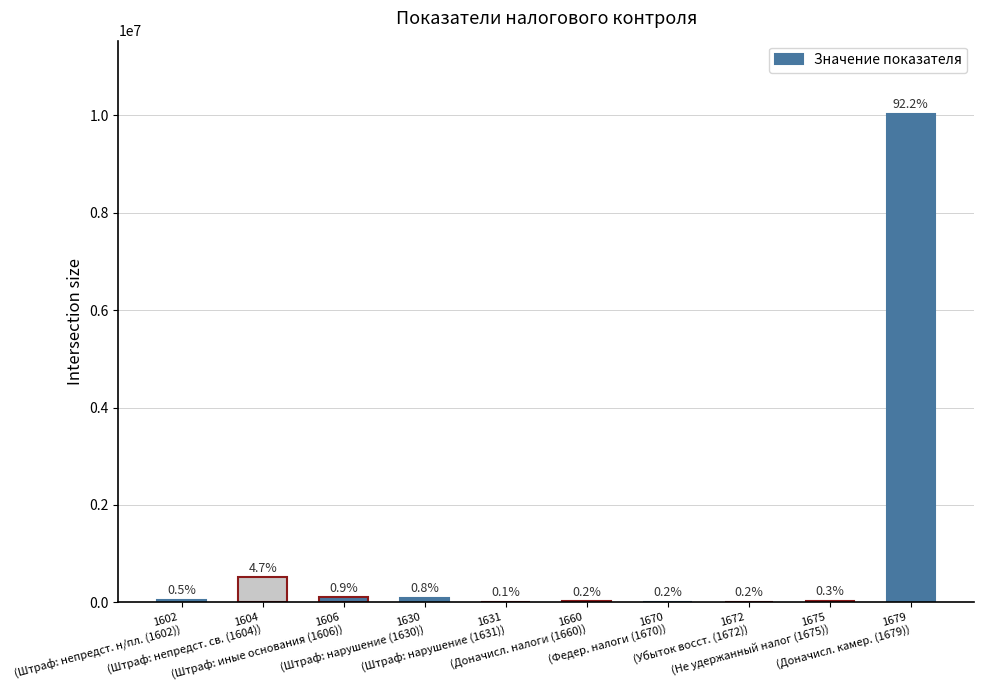

What is the sum of the values at 1631
(Штраф: нарушение (1631)) and 1604
(Штраф: непредст. св. (1604))?

522886